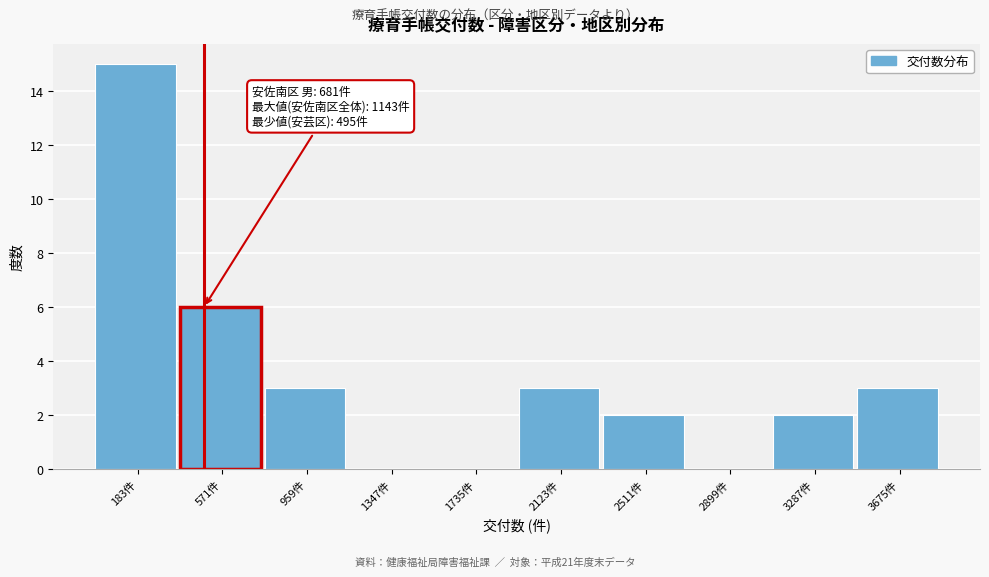

Reading right to left, what are all the values shown in this chart?

3675件=3	3287件=2	2899件=0	2511件=2	2123件=3	1735件=0	1347件=0	959件=3	571件=6	183件=15